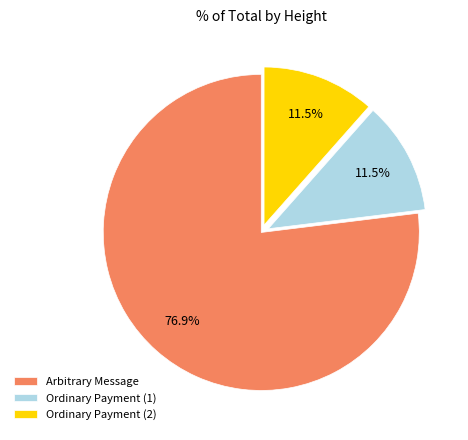

To the nearest percent, what is the average slice percentage?

33%